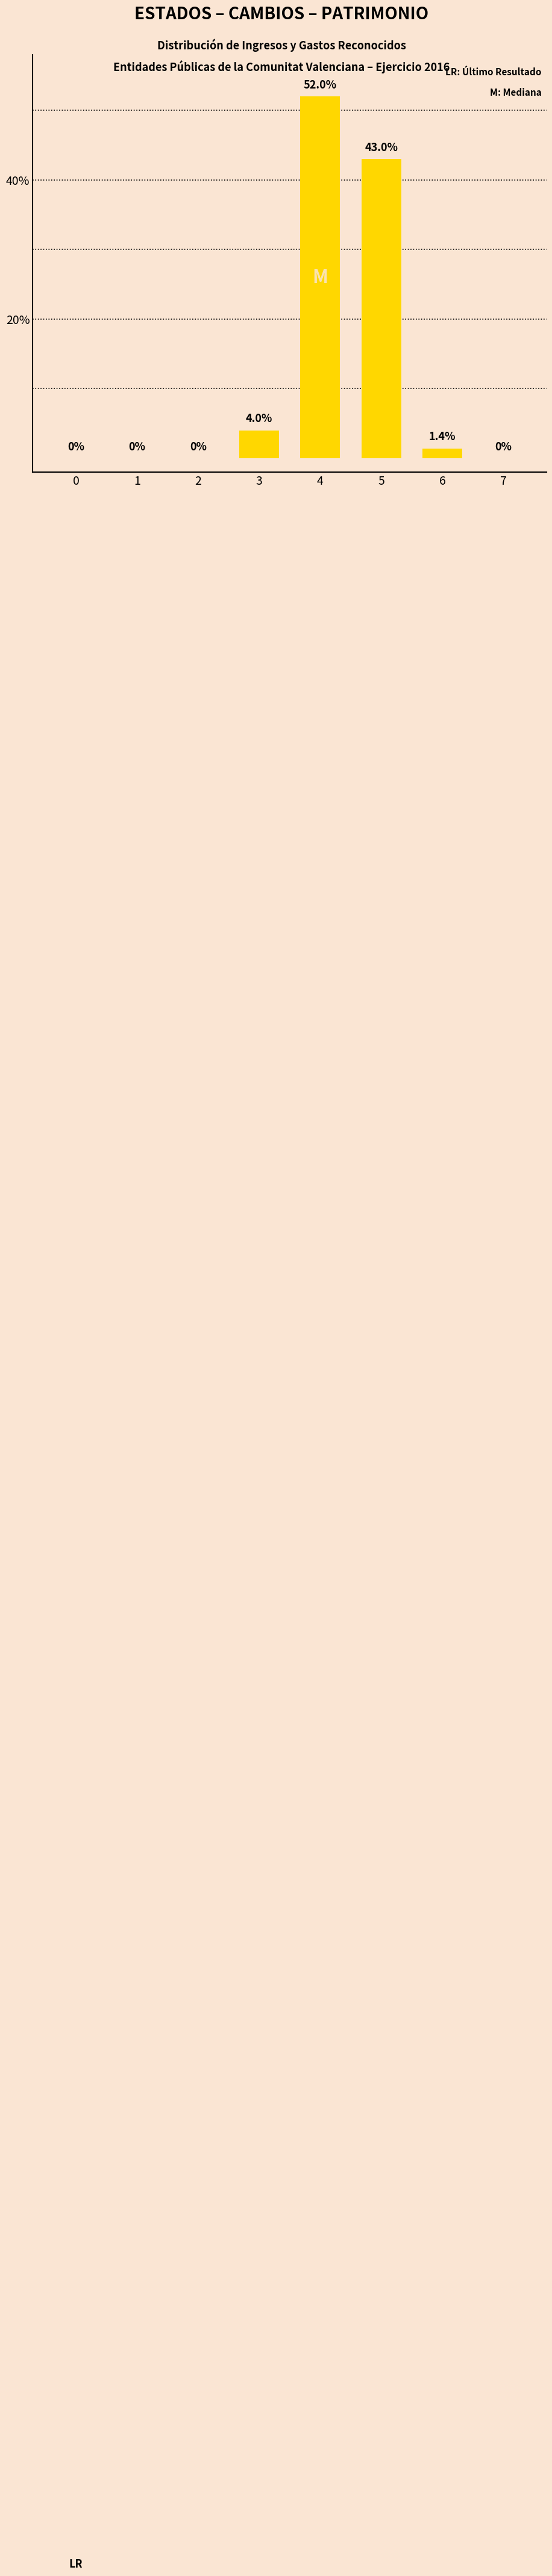

What is the sum of the values at 4 and 0?

52.0